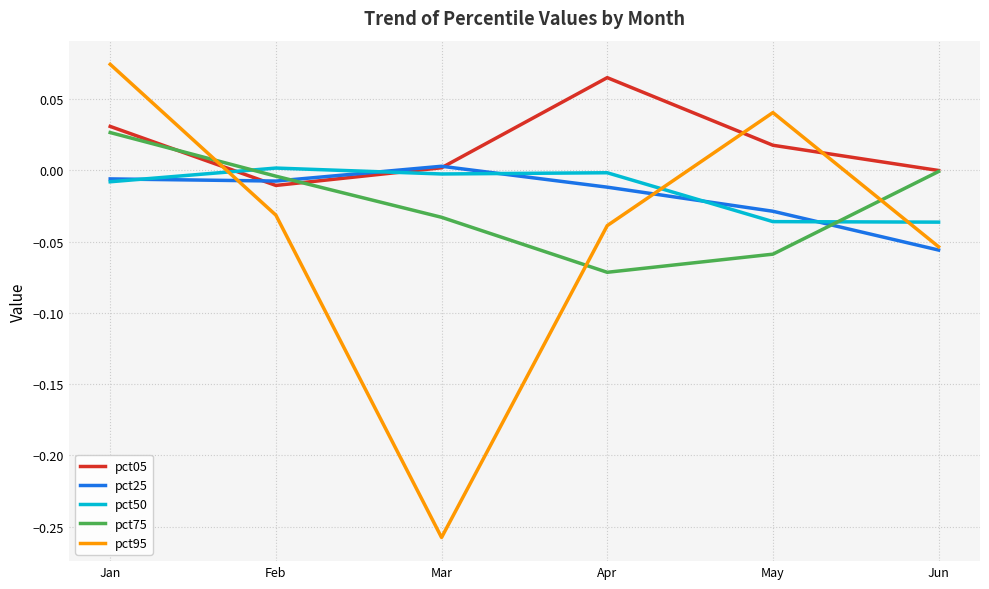

Which category has the lowest value across all series?

Mar